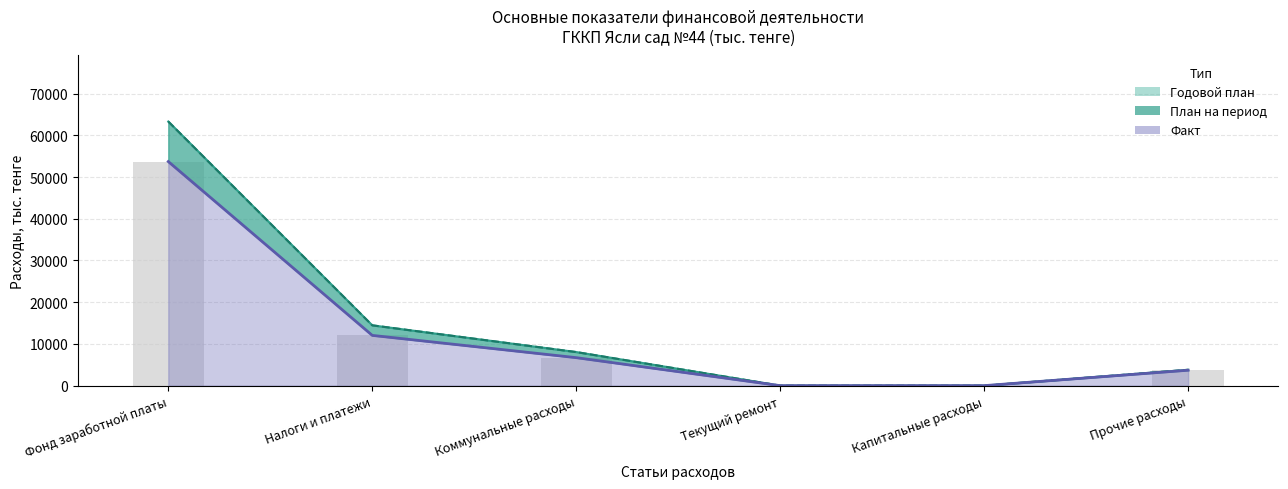

What are all the series names shown in the legend?

Годовой план, План на период, Факт